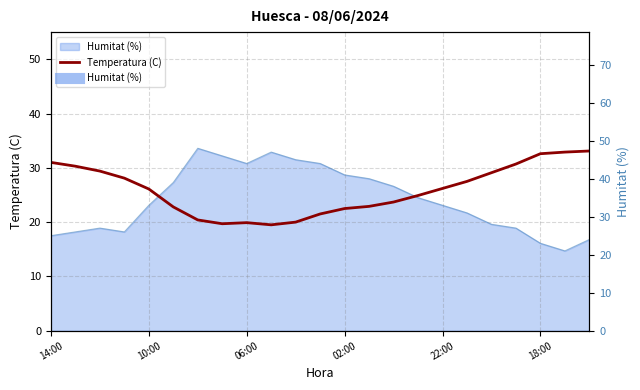

What is the value of the 16th point from the left?

24.9